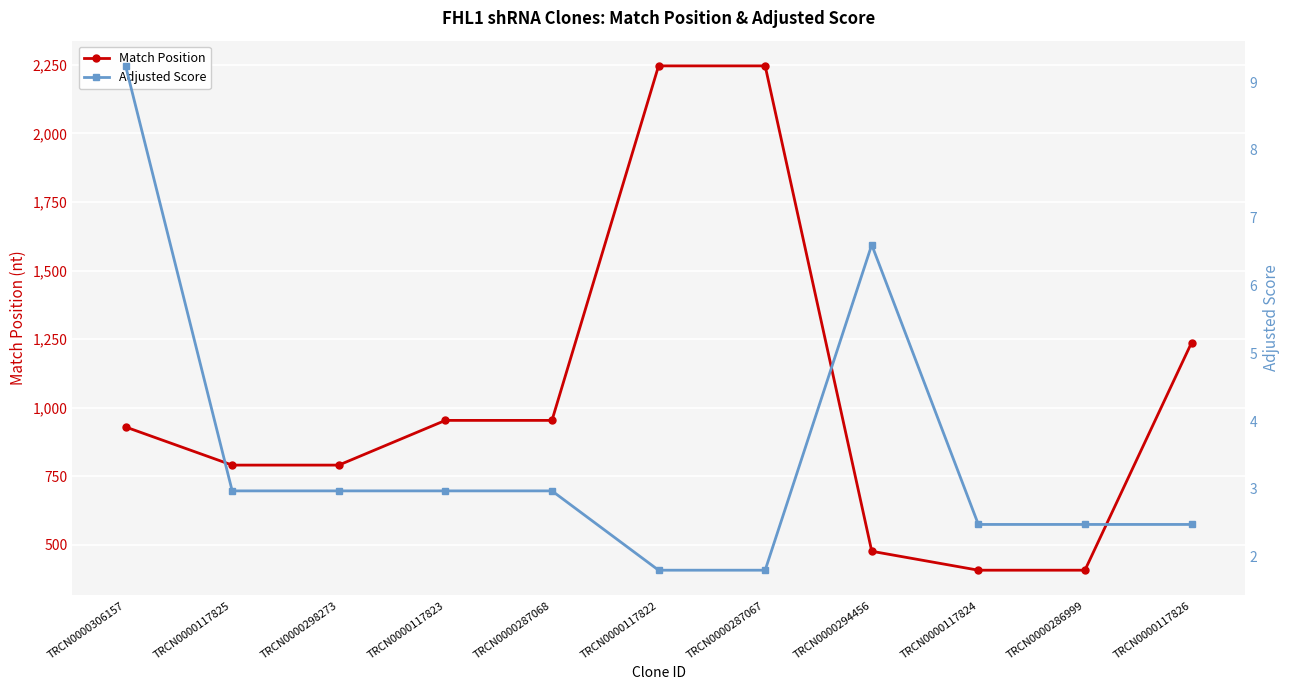

What is the difference between the second highest and second lowest values in the Match Position series?

1838